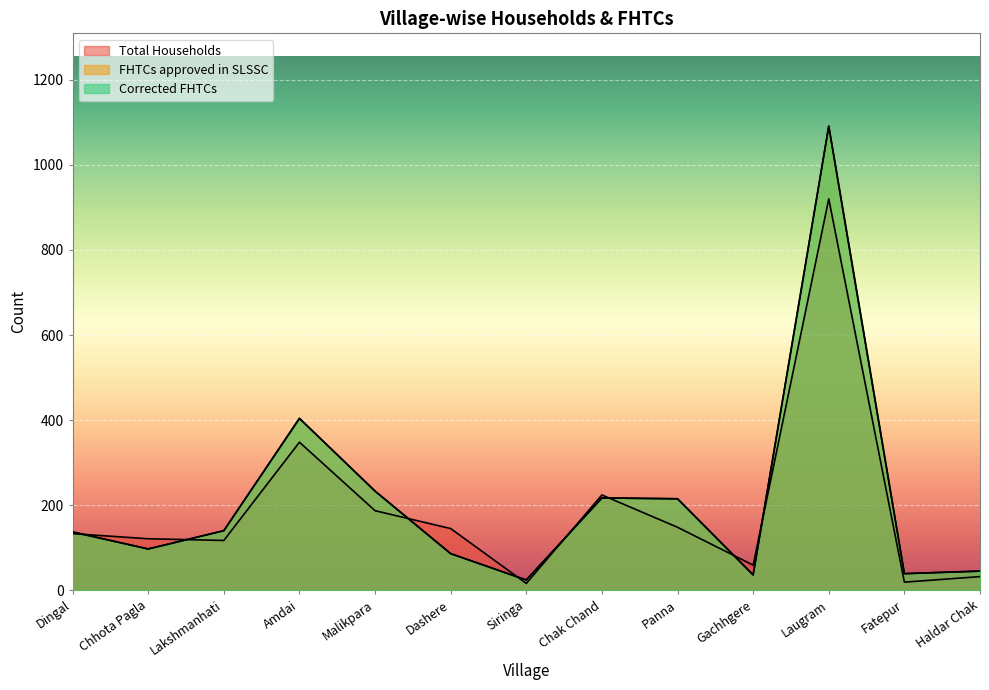

At which category does Total Households reach its first local peak?

Amdai